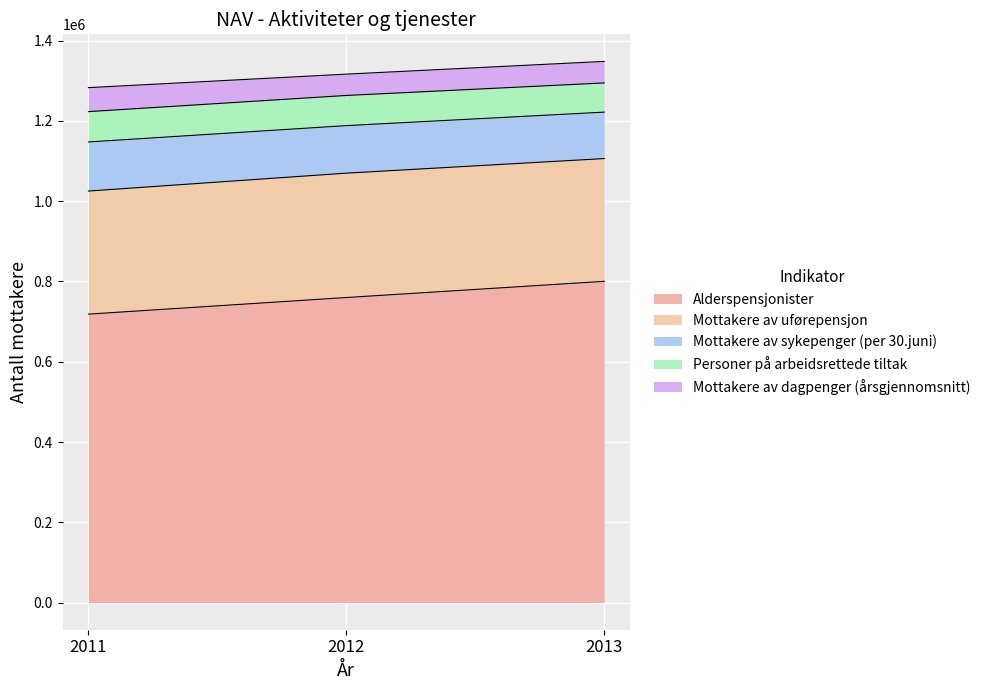

What is the sum of all Mottakere av sykepenger (per 30.juni) values?

356413